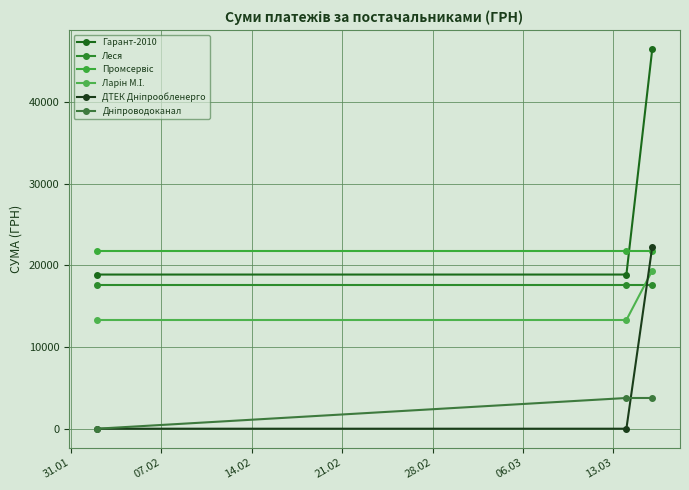

Which series has the largest range (max minus min)?

Гарант-2010